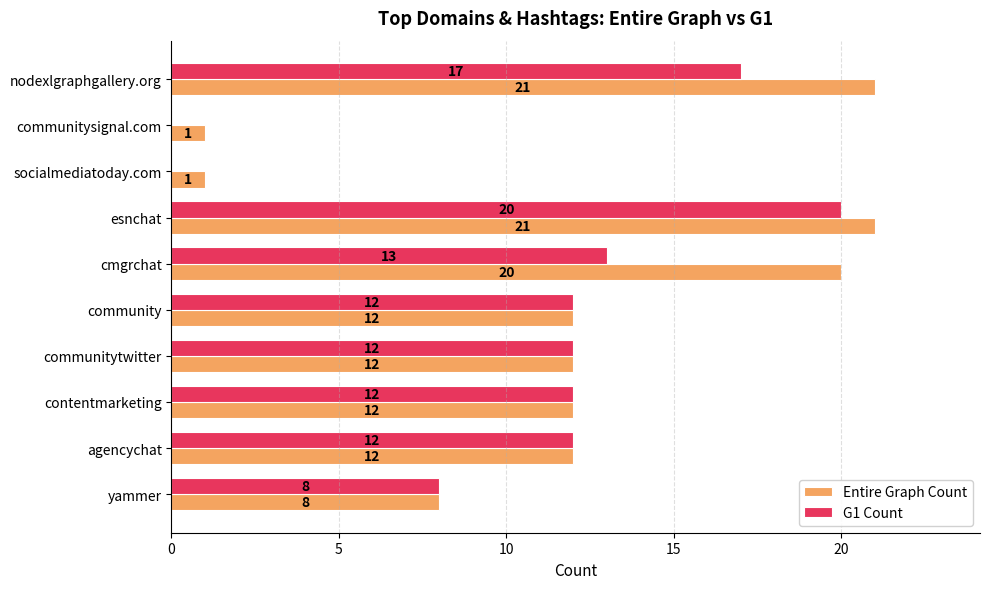

At which category is the sum across all series the highest?

esnchat